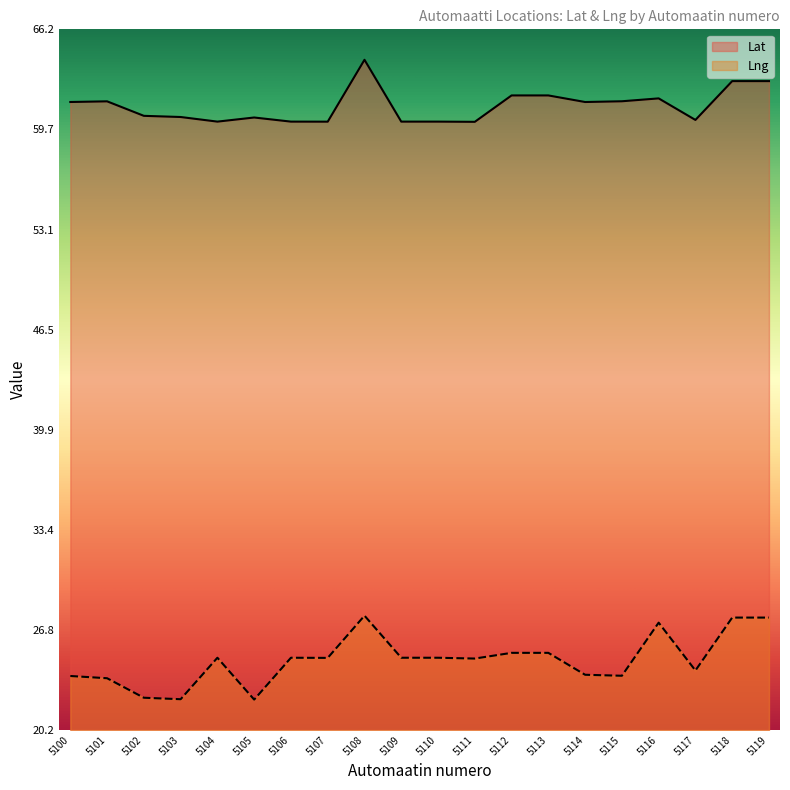

At which label does Lat first exceed 61?

5100